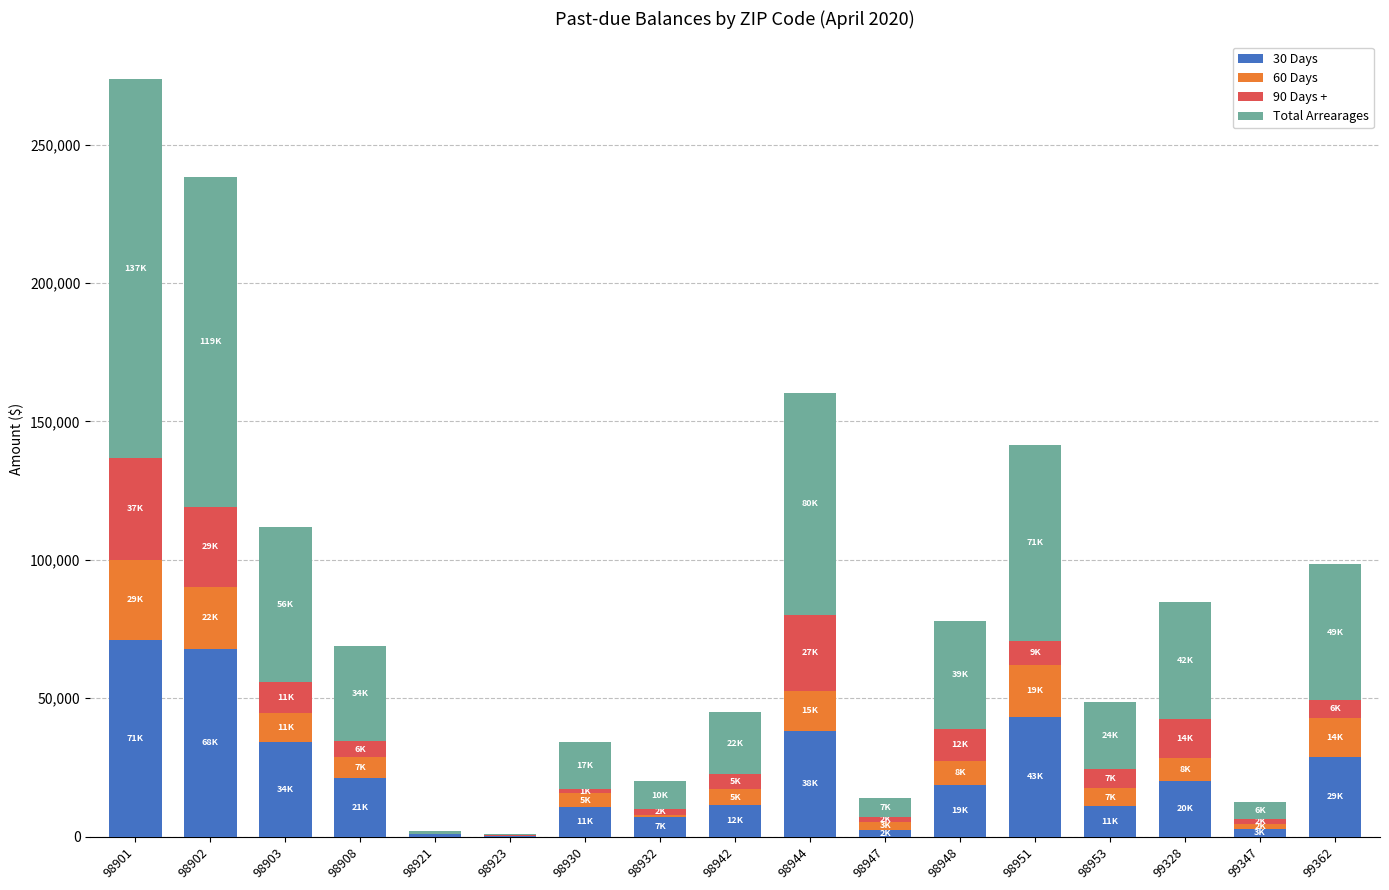

How many data points does each series have?

17